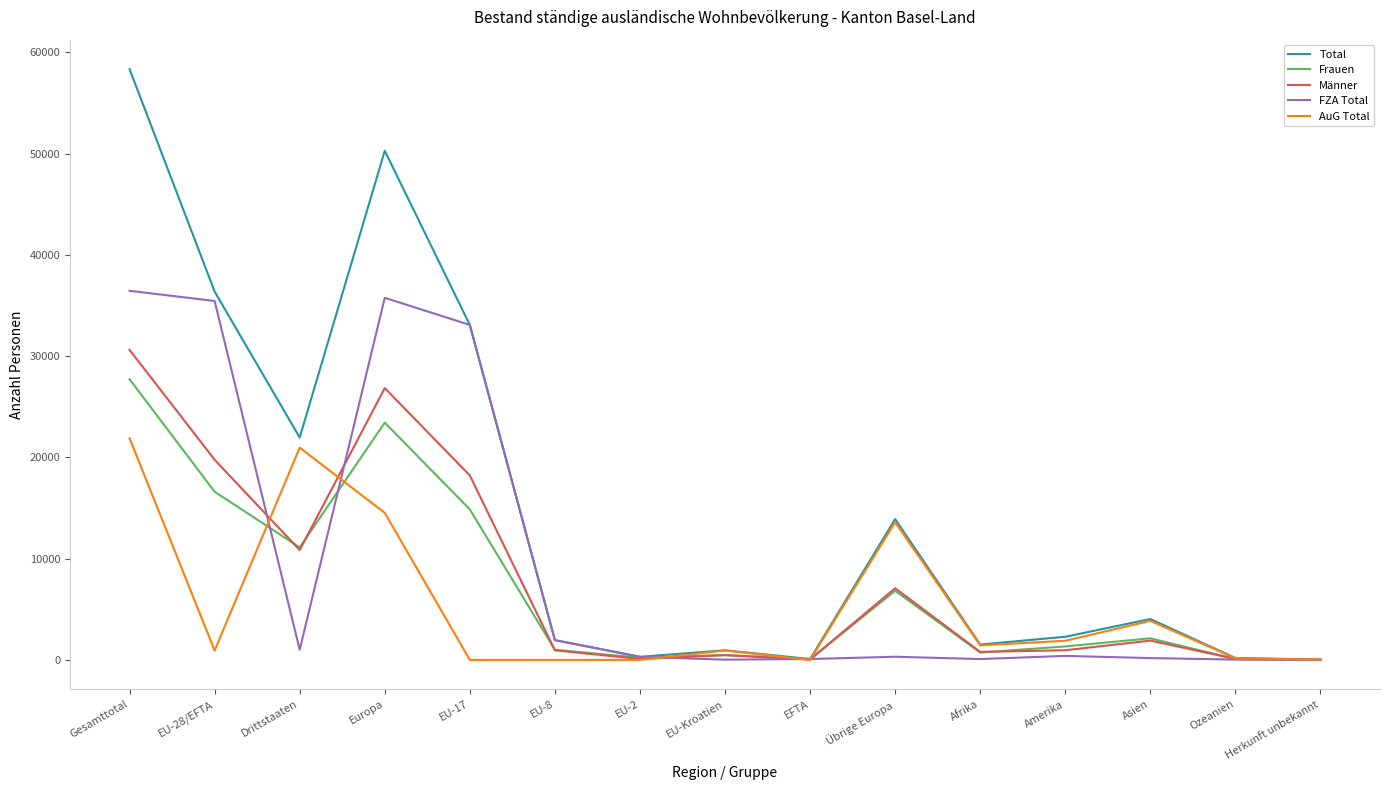

In Total, how many points are higher than both neighbors (excluding endpoints)?

4